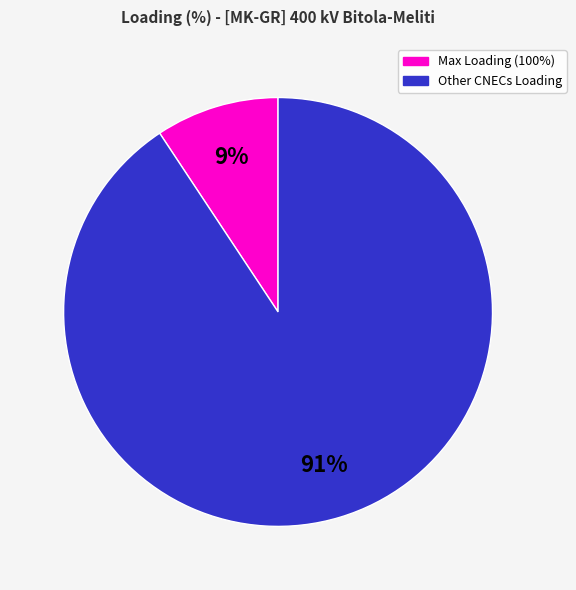

To the nearest percent, what is the average slice percentage?

50%